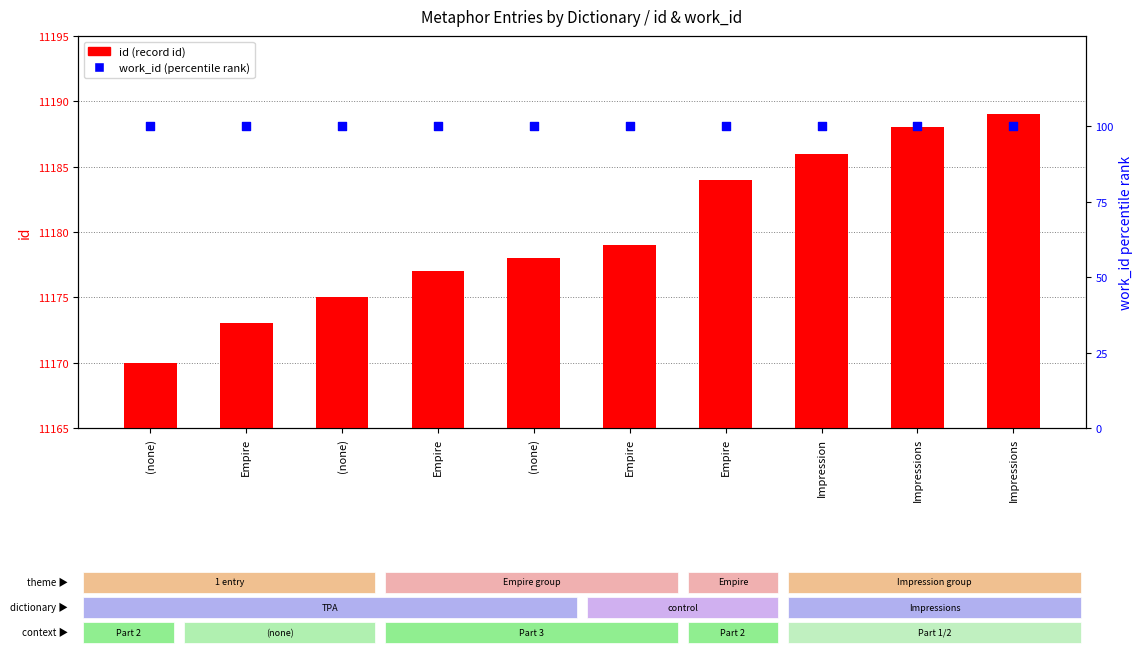

Which series contains the highest Y value?

id (record id)